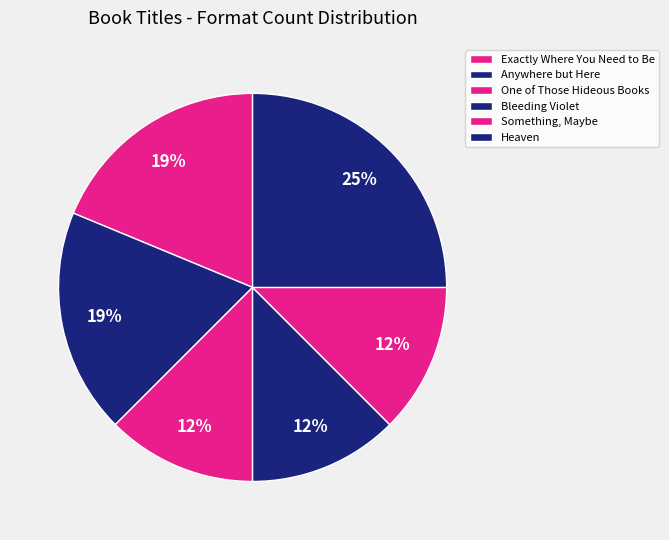

Count the number of slices in the pie.

6